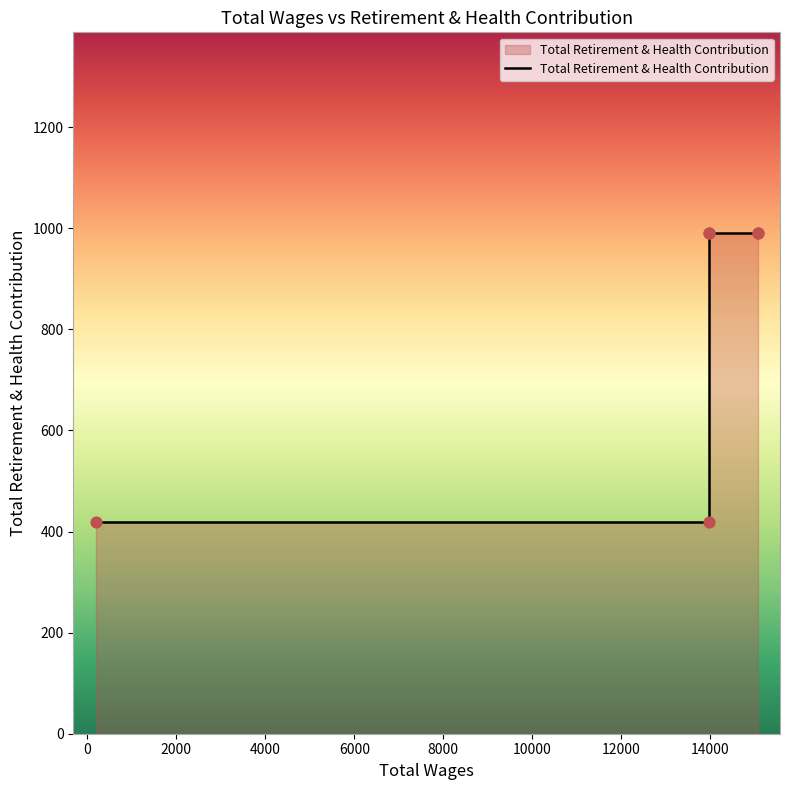

Approximately how many times larger is the value at 8000 compared to 4000?

1.0